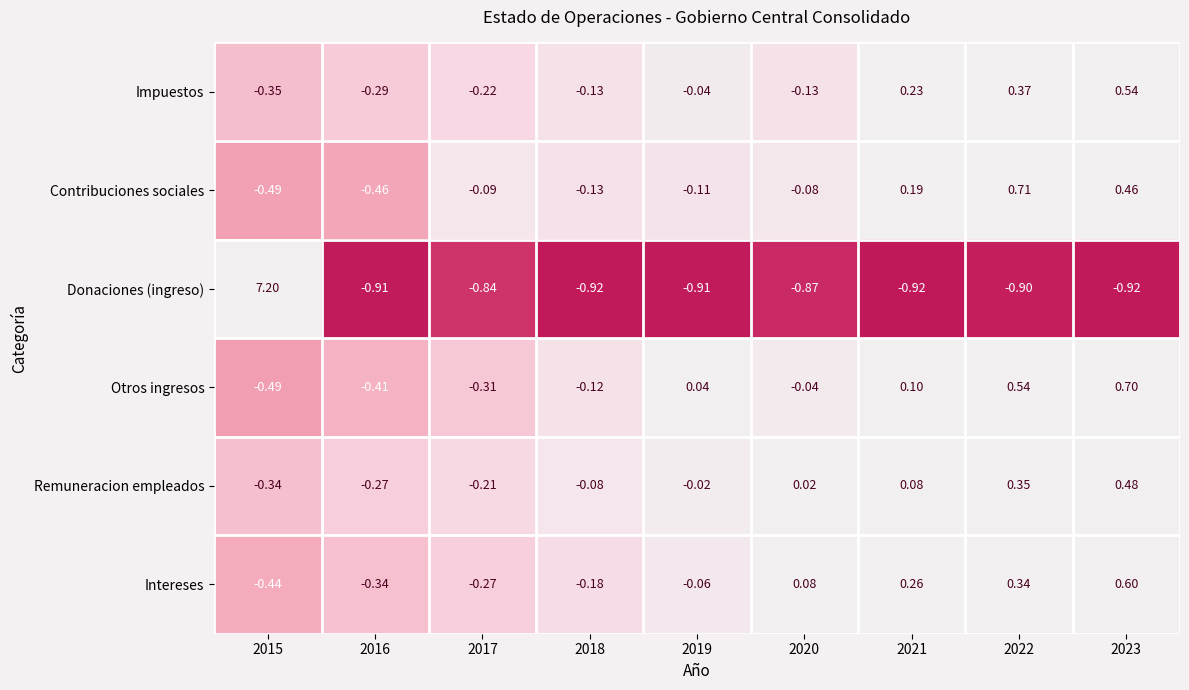

Between 2018 and 2020, which series saw the biggest shift?

Intereses